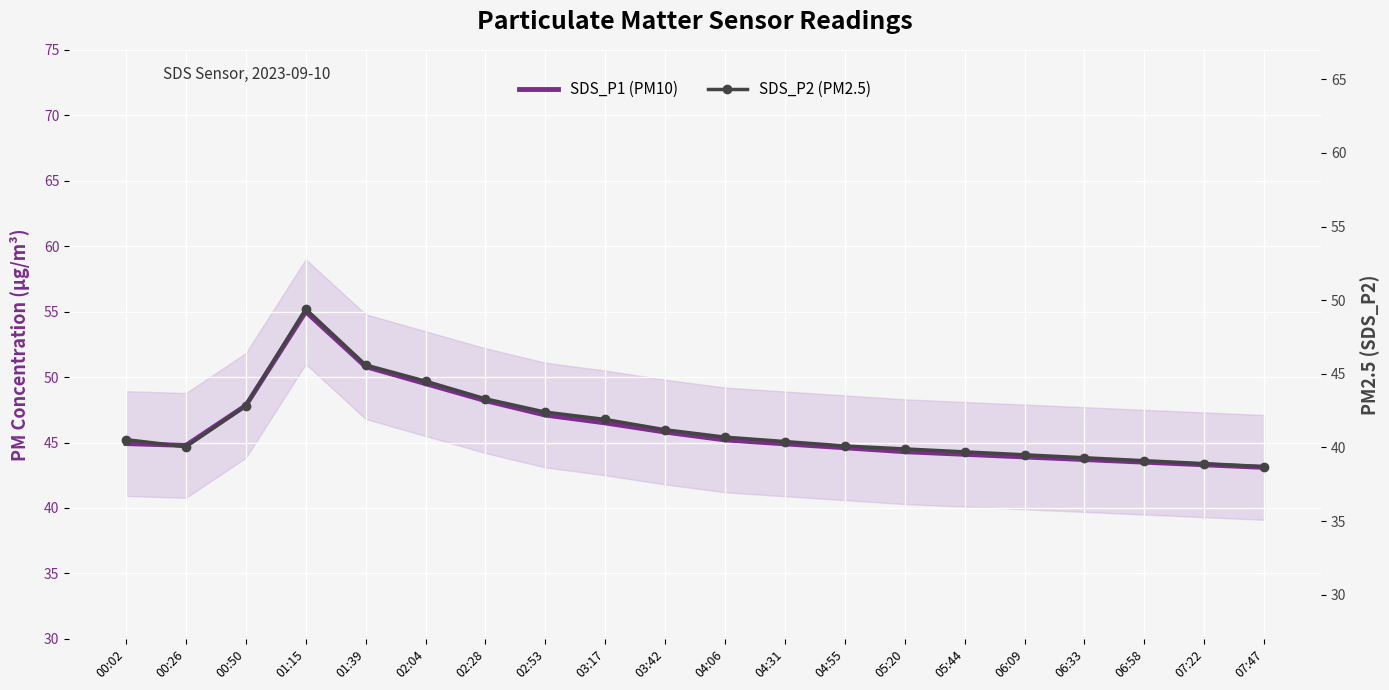

Is it true that SDS_P1 (PM10) equals 74.0 at 04:55?

False